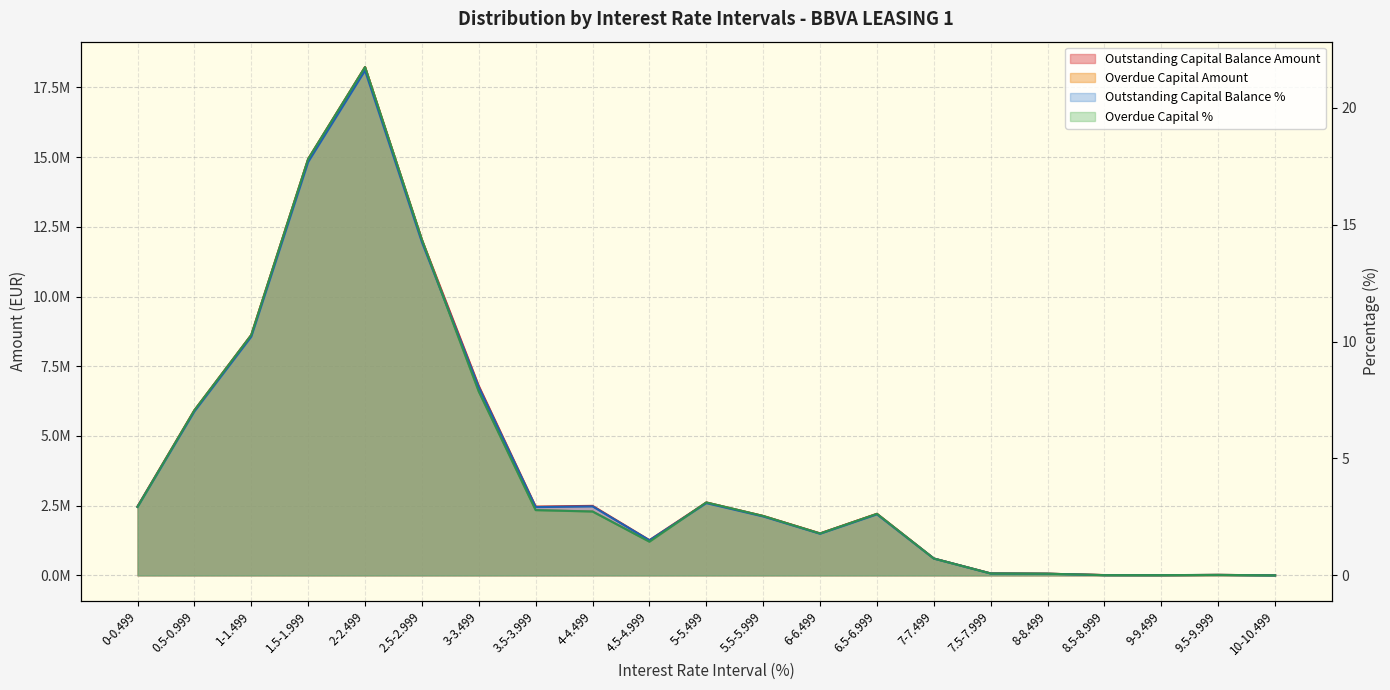

How many lines are shown in the chart?

4